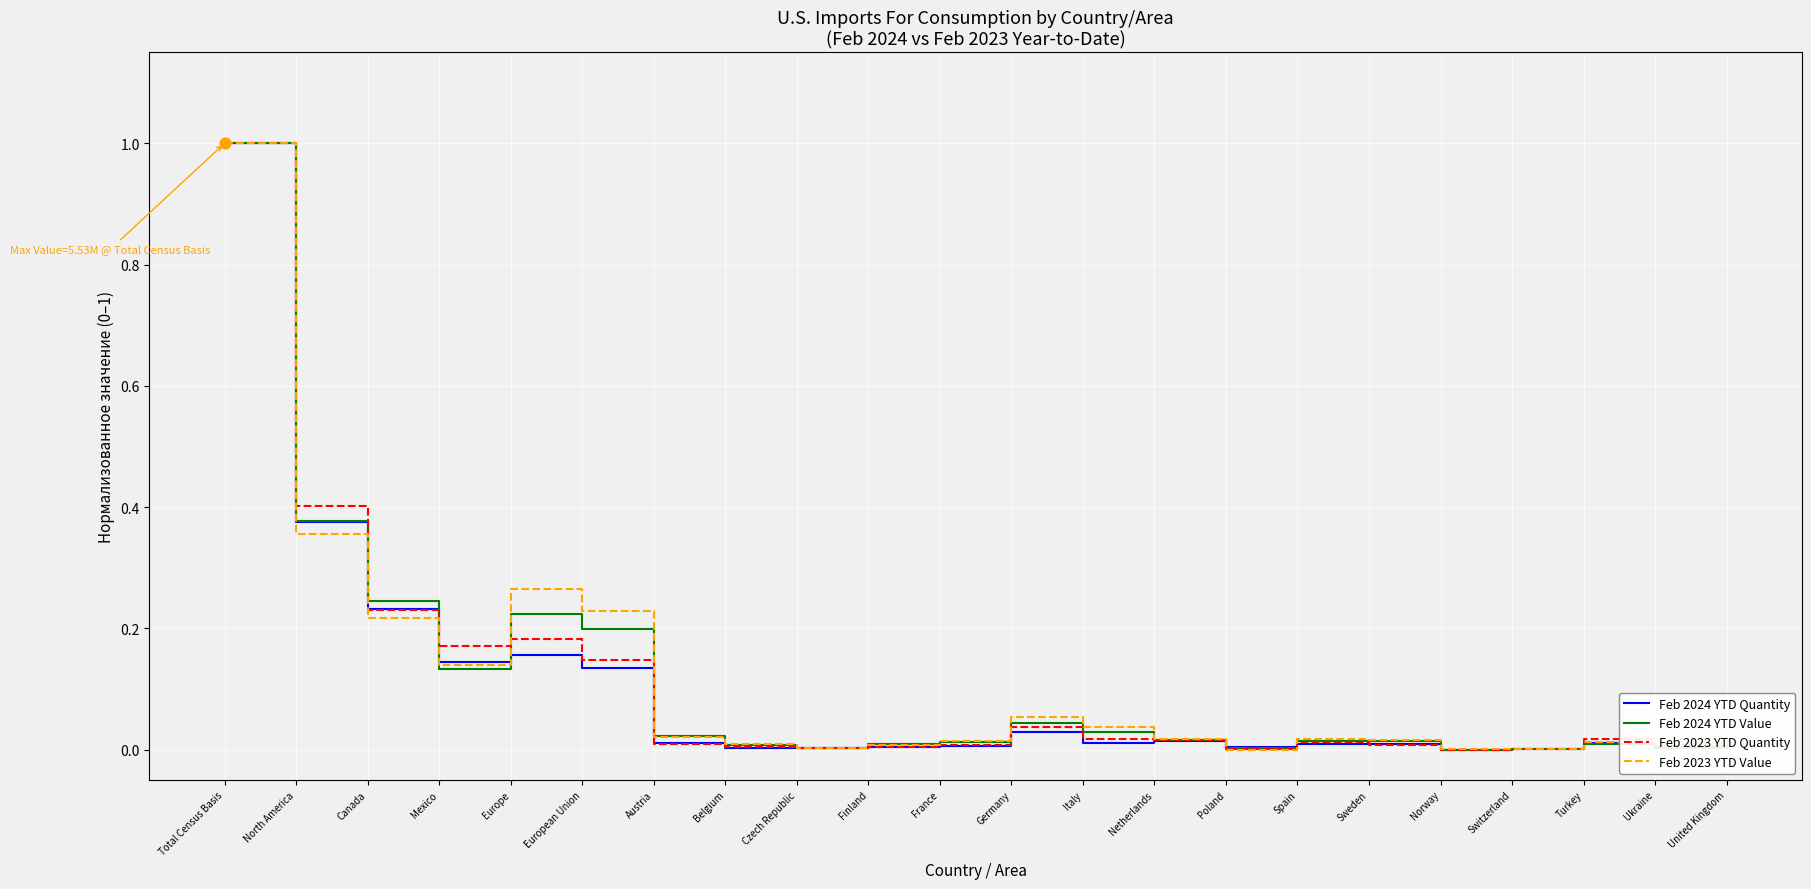

Is the value of Feb 2024 YTD Quantity at Austria greater than the value of Feb 2023 YTD Value at Germany?

No